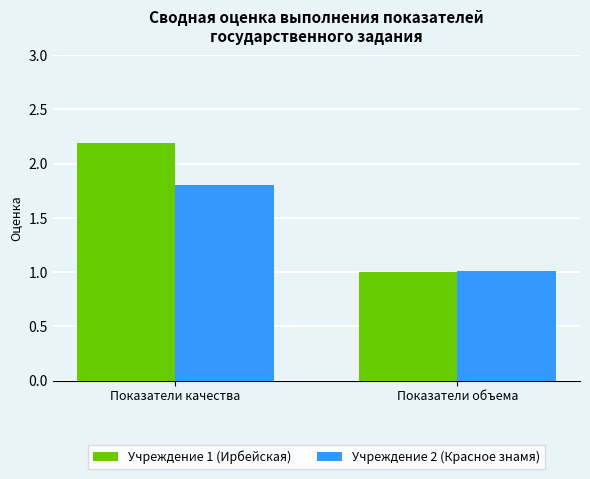

Which series changed the most between Показатели качества and Показатели объема?

Учреждение 1 (Ирбейская)